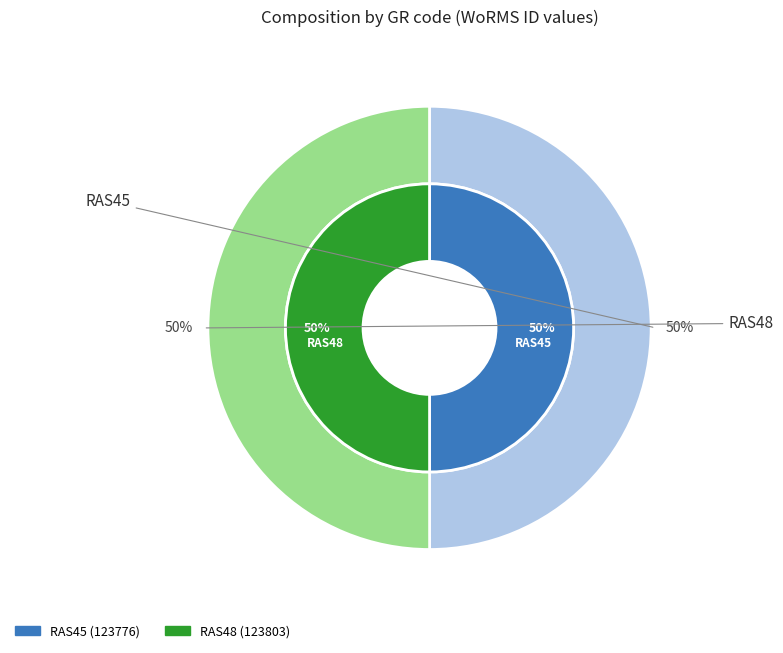

Is the sum of RAS45 and RAS48 greater than half?

Yes